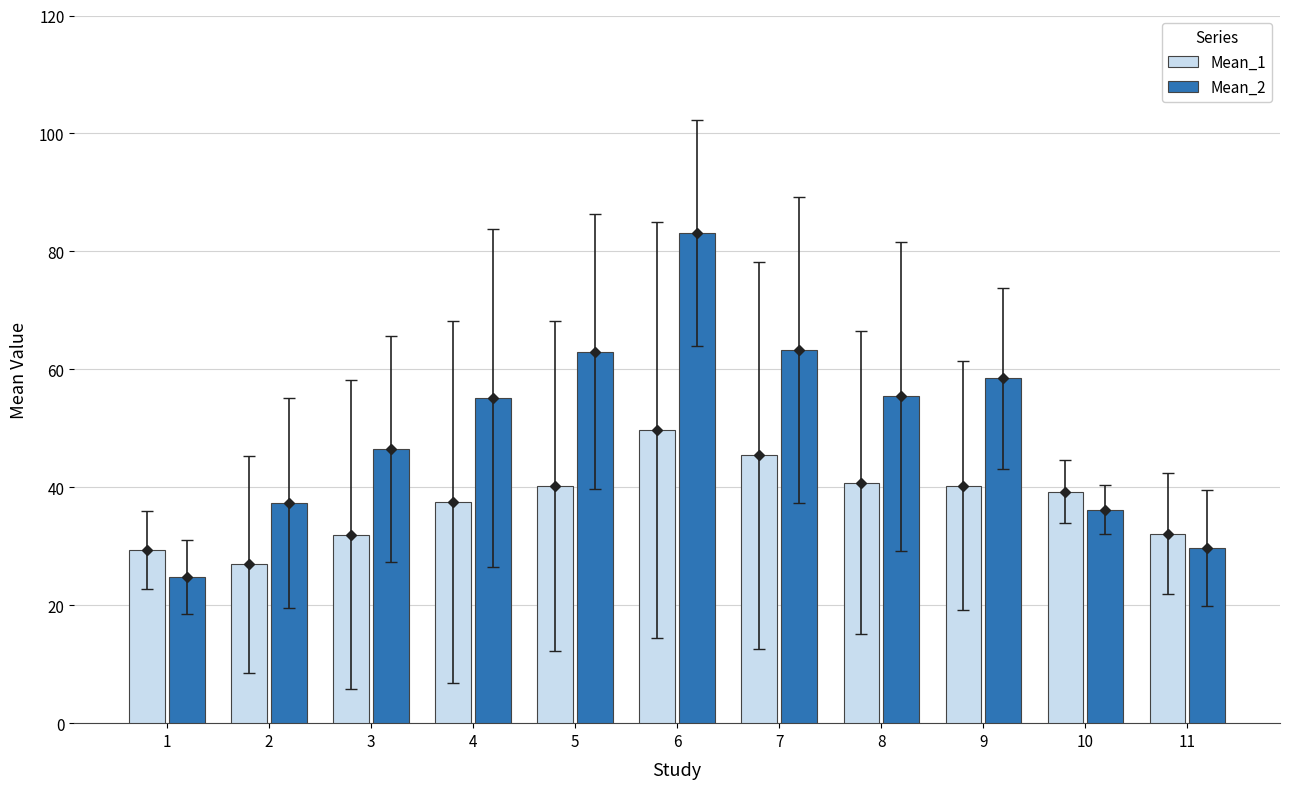

Does the chart contain stacked bars?

No